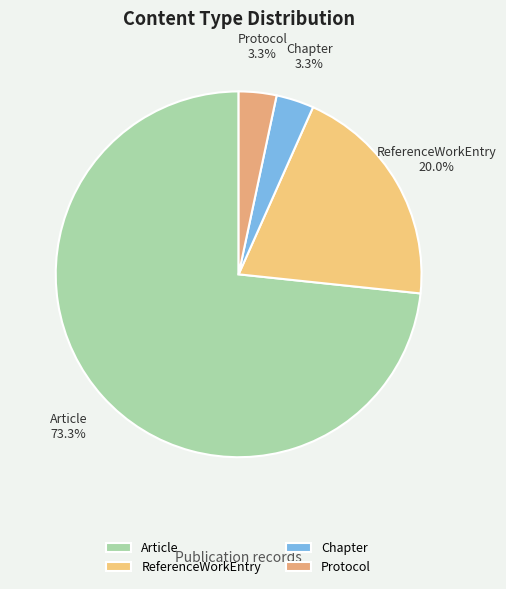

Which category has the biggest portion of the pie?

Article